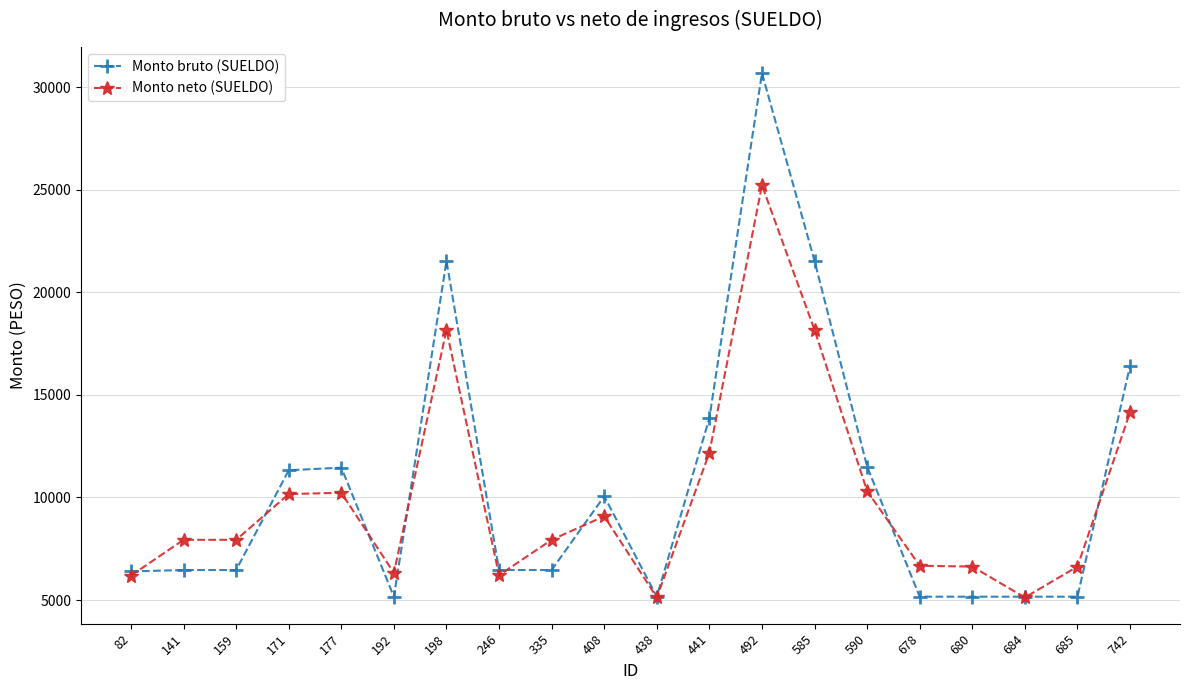

True or false: Monto bruto (SUELDO) has more than 2 points higher than both neighbors.

True